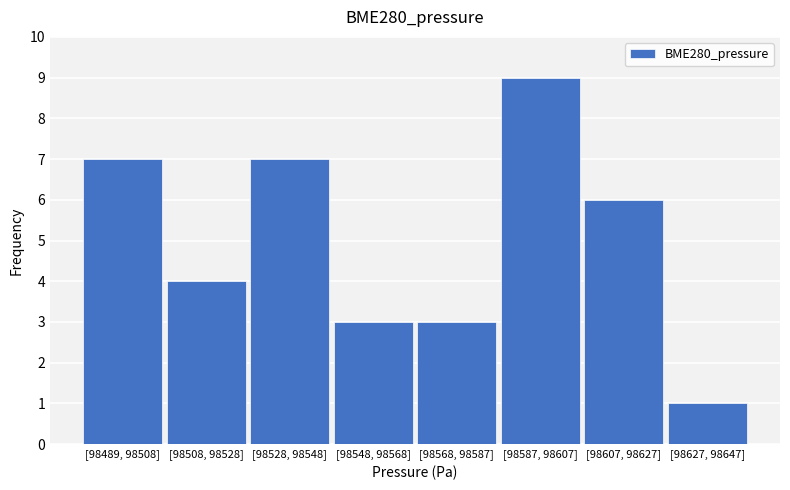

Reading left to right, transcribe all the data shown in this chart.

[98489, 98508]=7	[98508, 98528]=4	[98528, 98548]=7	[98548, 98568]=3	[98568, 98587]=3	[98587, 98607]=9	[98607, 98627]=6	[98627, 98647]=1